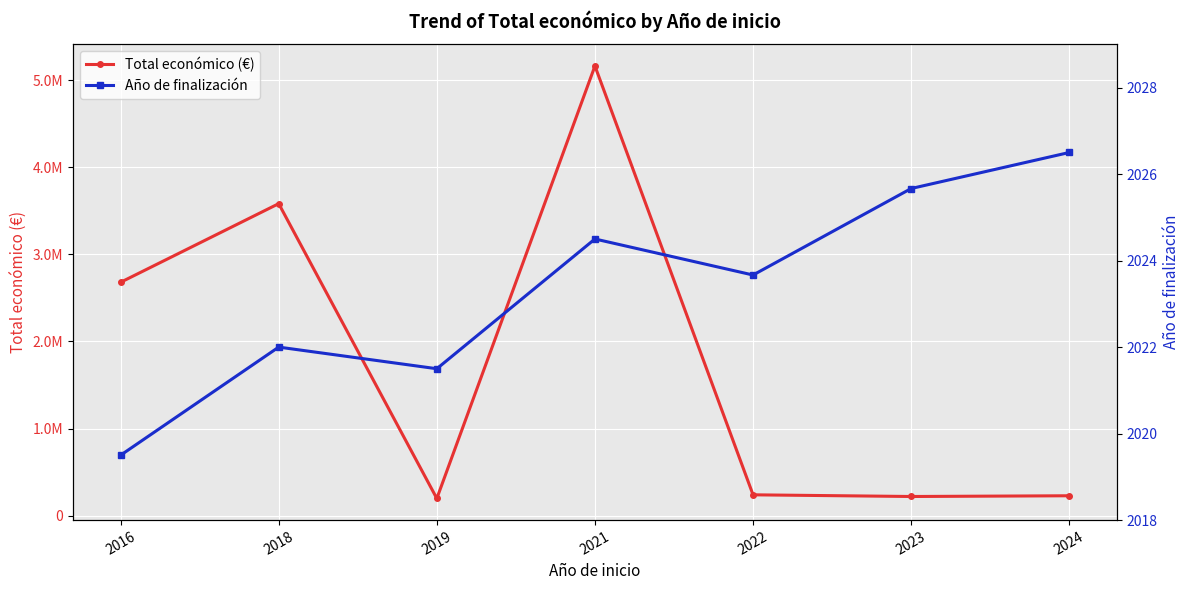

At how many categories does at least one series exceed 4625168?

1